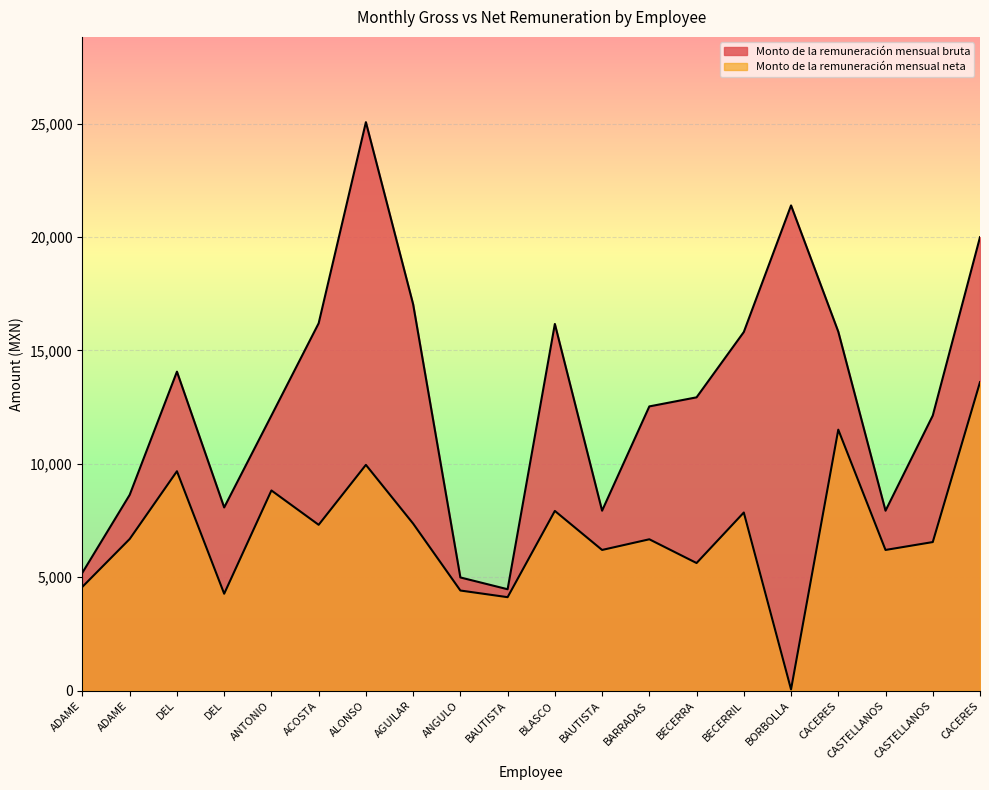

True or false: Monto de la remuneración mensual neta and Monto de la remuneración mensual bruta intersect in this chart.

False